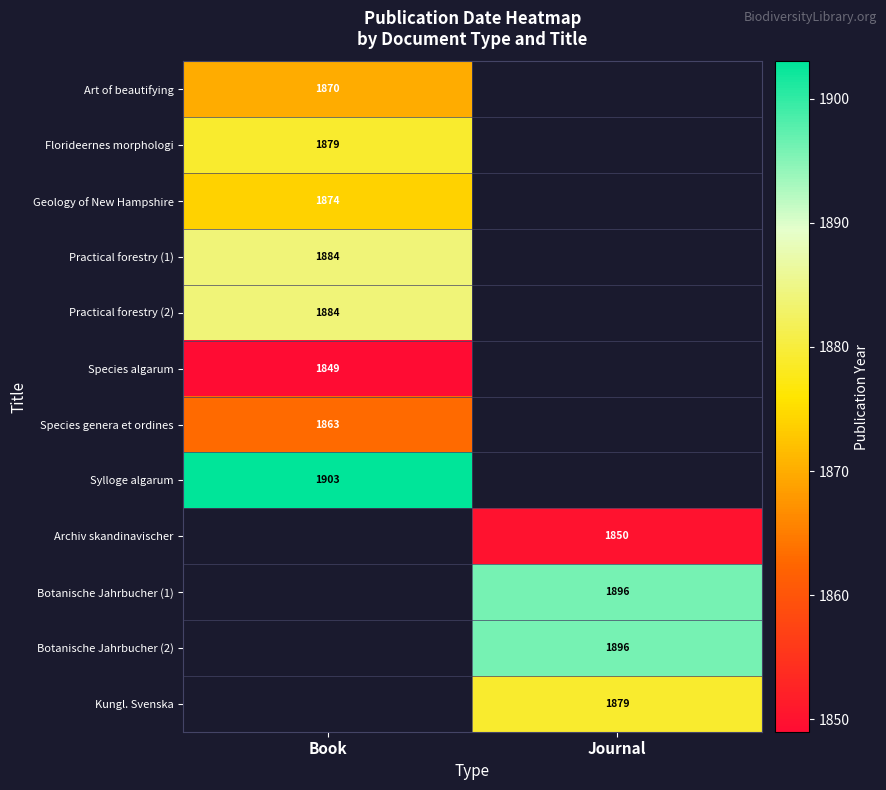

What is the greatest value displayed?

1903.0